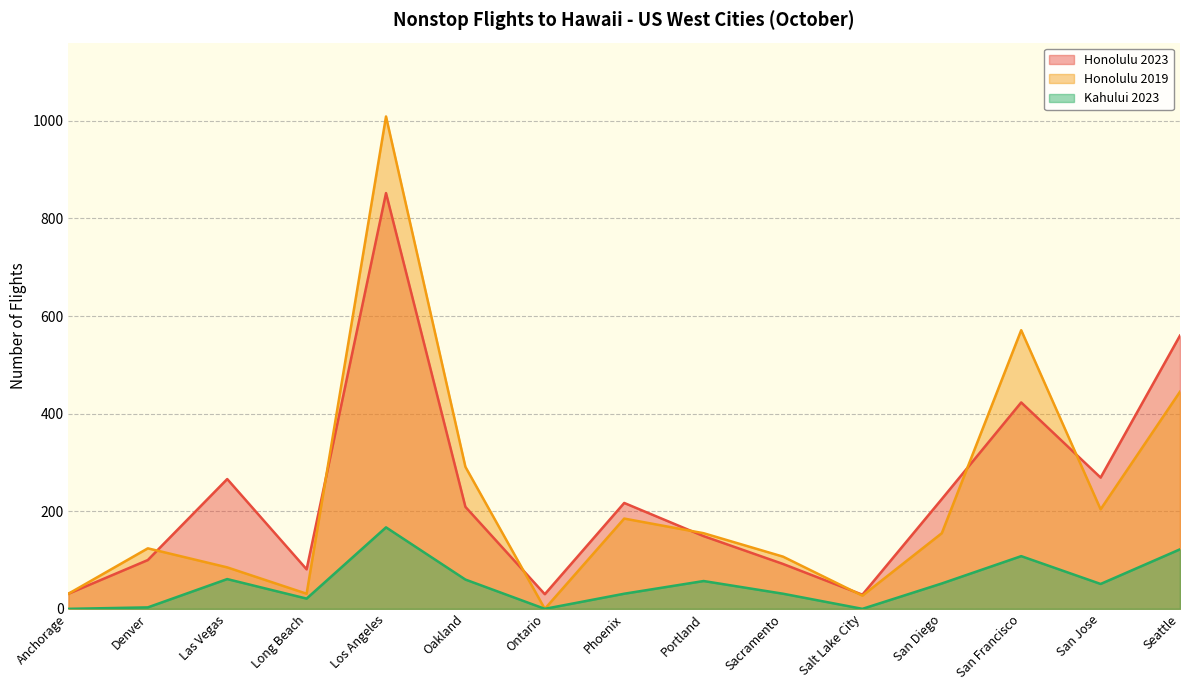

Reading left to right, transcribe all the data shown in this chart.

Honolulu 2023: Anchorage=31	Denver=100	Las Vegas=266	Long Beach=81	Los Angeles=852	Oakland=209	Ontario=30	Phoenix=217	Portland=149	Sacramento=92	Salt Lake City=29	San Diego=225	San Francisco=423	San Jose=269	Seattle=560
Honolulu 2019: Anchorage=31	Denver=124	Las Vegas=85	Long Beach=31	Los Angeles=1009	Oakland=291	Ontario=0	Phoenix=185	Portland=155	Sacramento=107	Salt Lake City=27	San Diego=155	San Francisco=571	San Jose=204	Seattle=445
Kahului 2023: Anchorage=0	Denver=3	Las Vegas=61	Long Beach=21	Los Angeles=167	Oakland=60	Ontario=0	Phoenix=31	Portland=57	Sacramento=31	Salt Lake City=0	San Diego=52	San Francisco=108	San Jose=51	Seattle=122